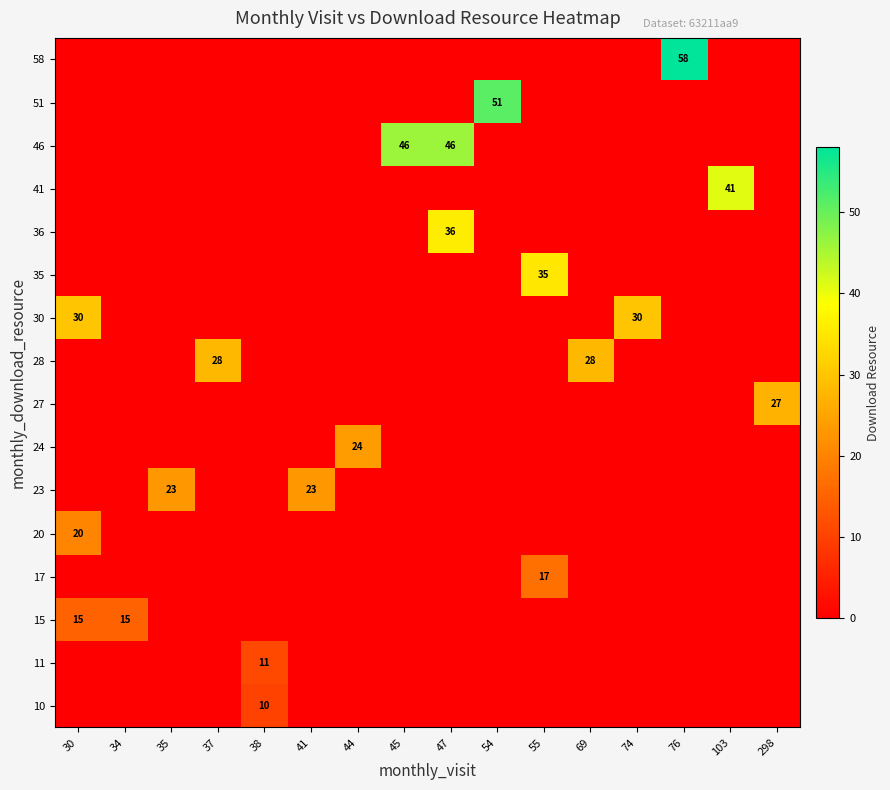

Is it true that 15 equals 15 at 34?

True